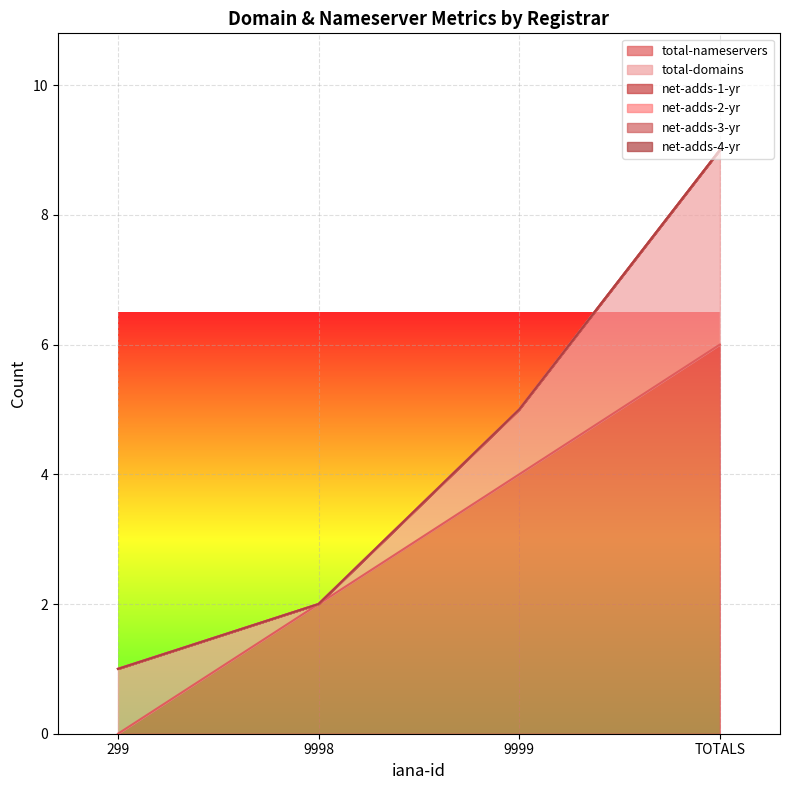

Which series has the widest spread of values?

total-nameservers